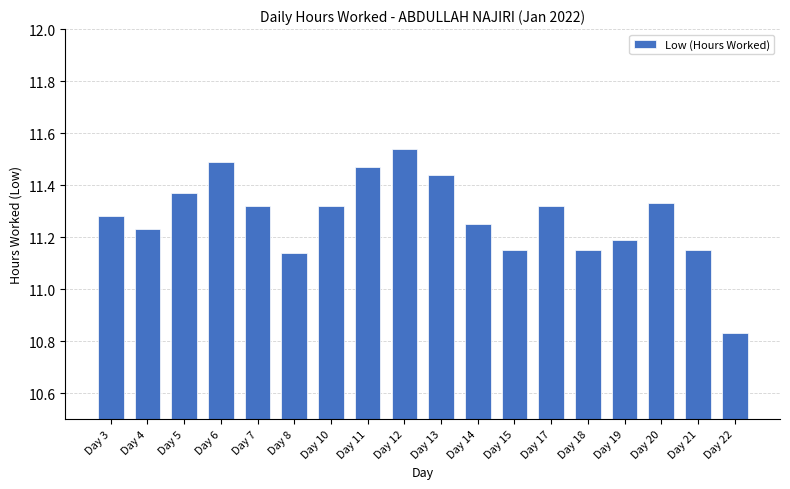

Which label corresponds to the smallest value in the chart?

Day 22